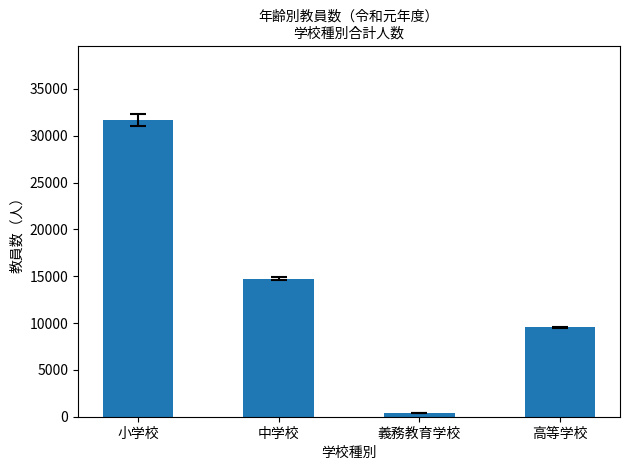

Are the bars horizontal?

No